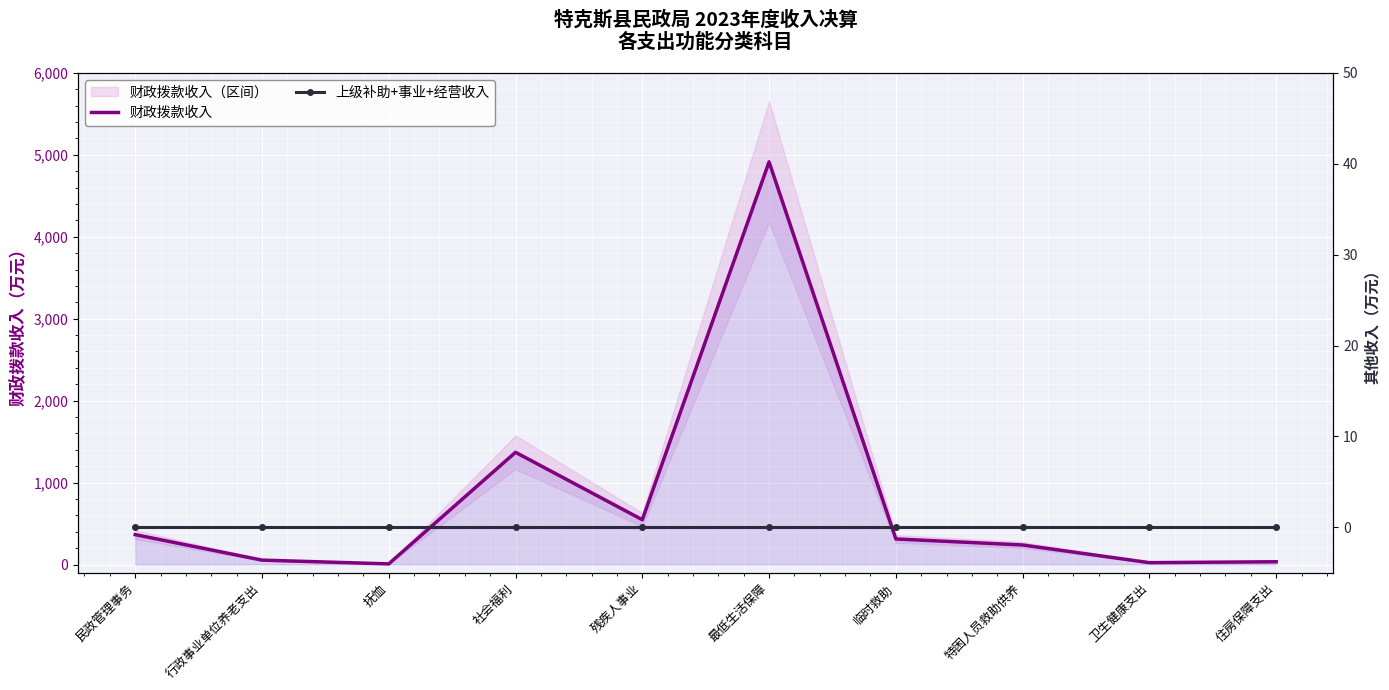

How many interior local valleys does the 财政拨款收入 series have?

3